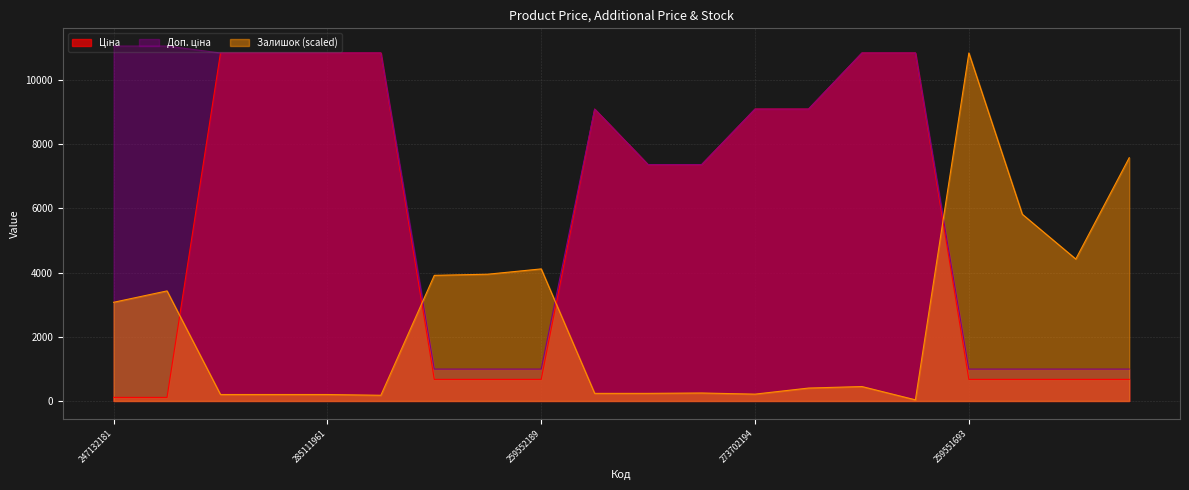

What is the label of the 9th point from the left?

259552189